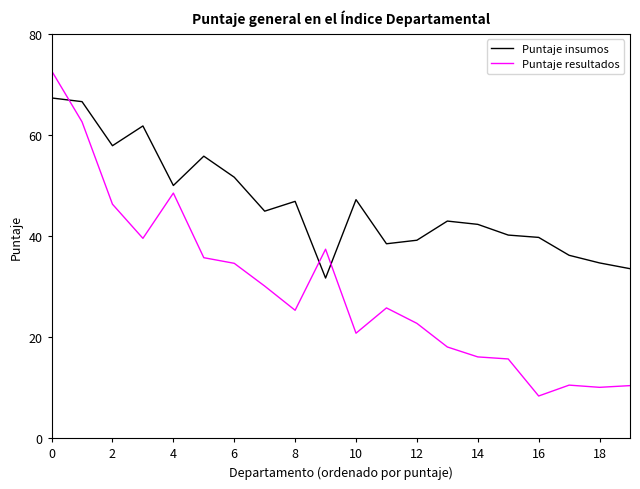

What is the minimum value shown in the chart?

8.3